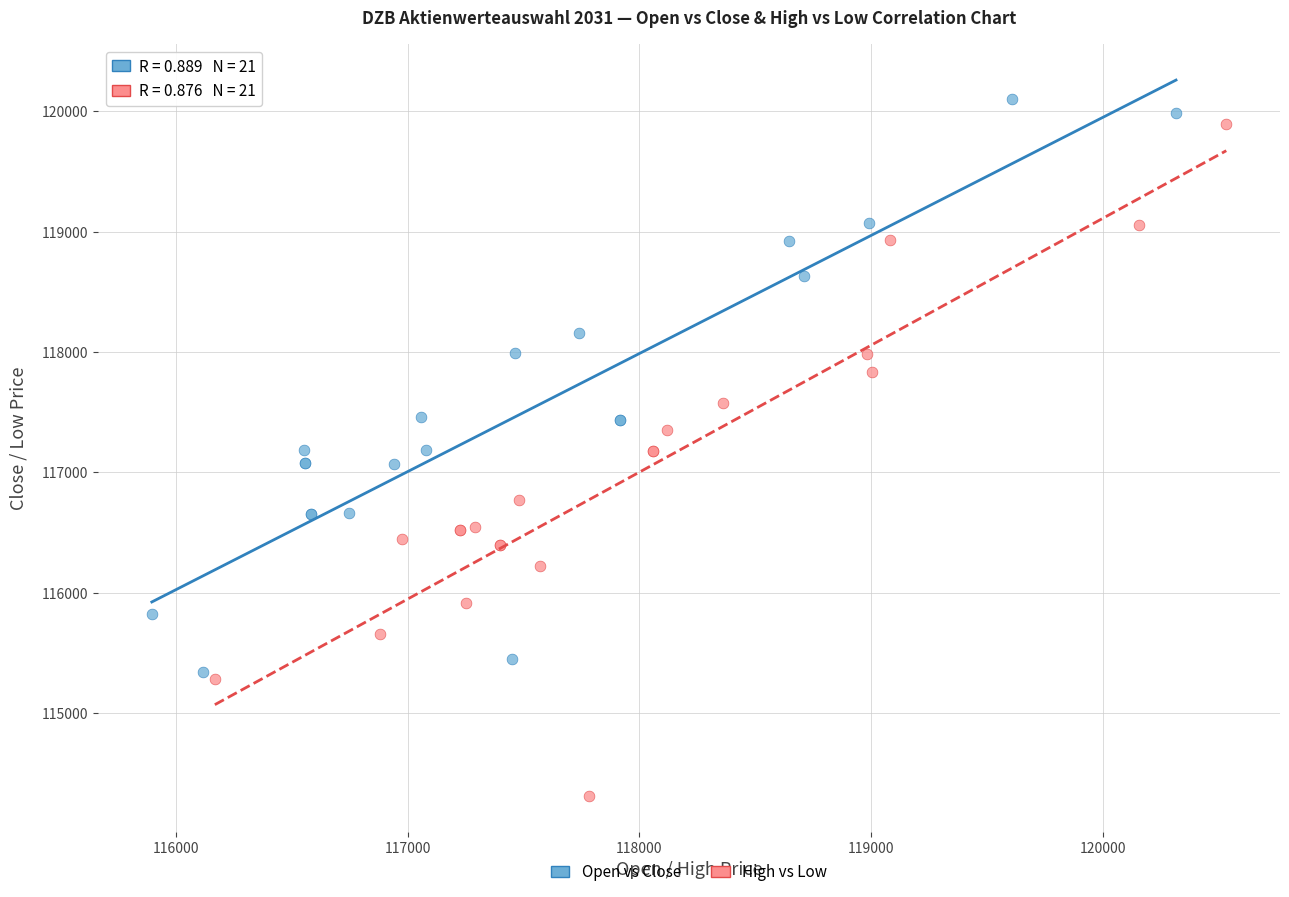

Which series contains the highest Y value?

Open vs Close